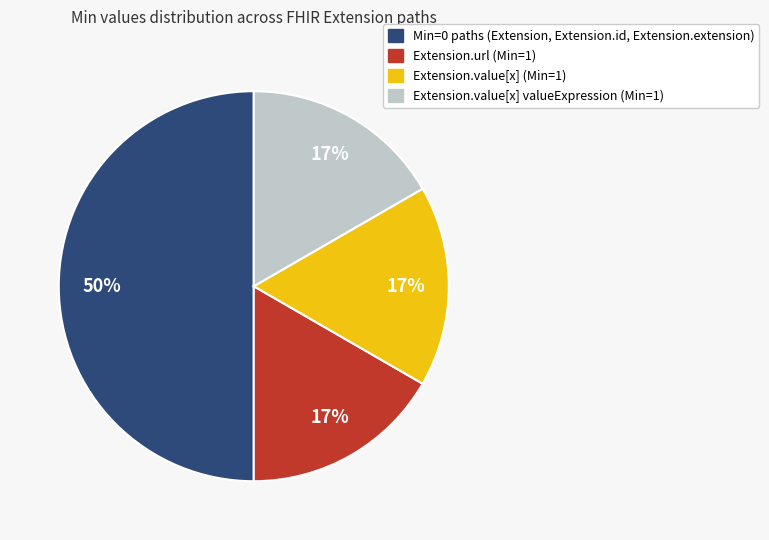

To the nearest percent, what is the average slice percentage?

25%